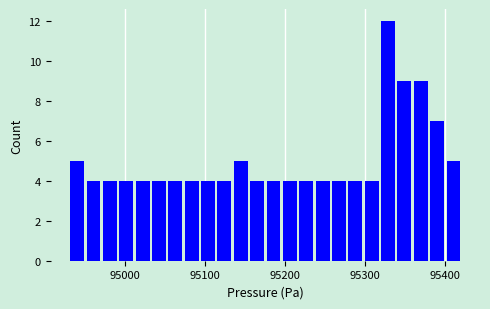

Around what value on the x-axis is the tallest bar? Give the approximate position of its centre, as read against the axis.

95330